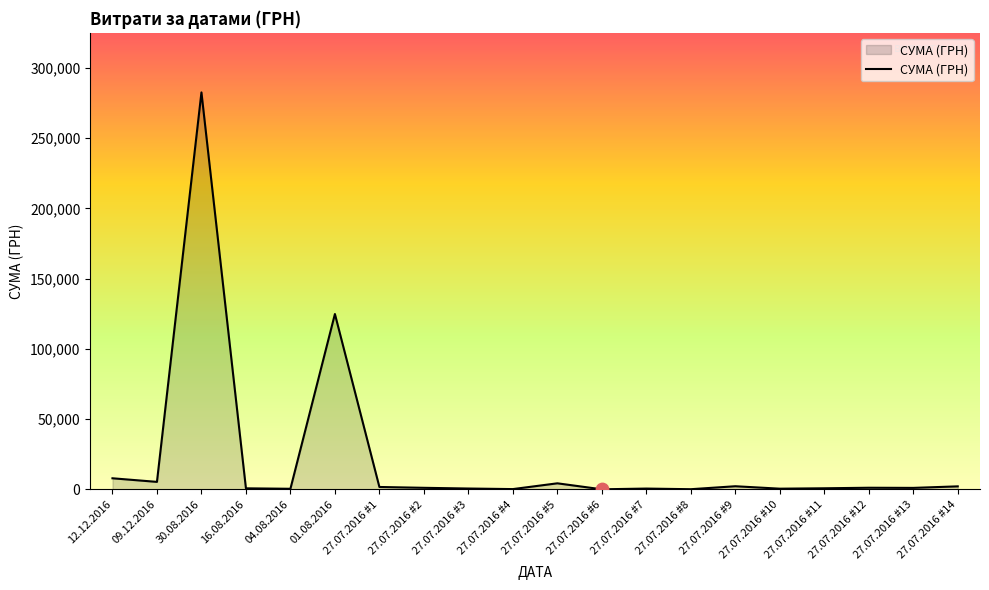

What is the change in value from 16.08.2016 to 27.07.2016 #2?

+366.8